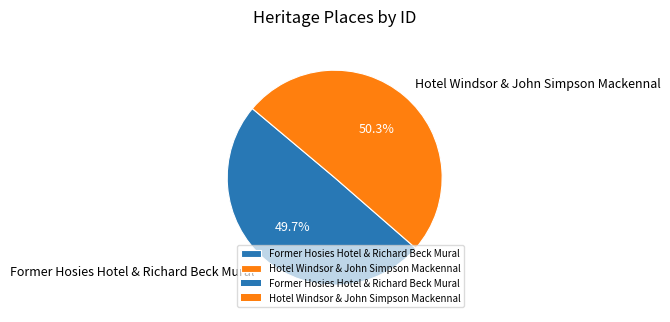

What is the ratio of the value at Hotel Windsor & John Simpson Mackennal to the value at Former Hosies Hotel & Richard Beck Mural?

1.0